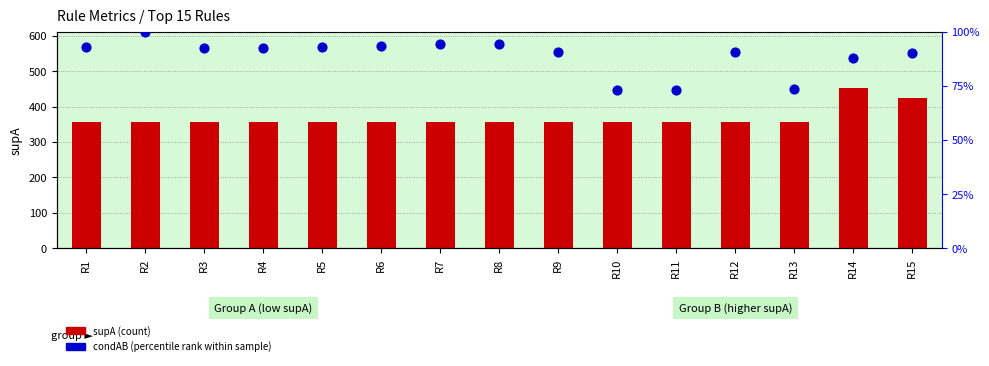

At which category is the sum across all series the highest?

R14